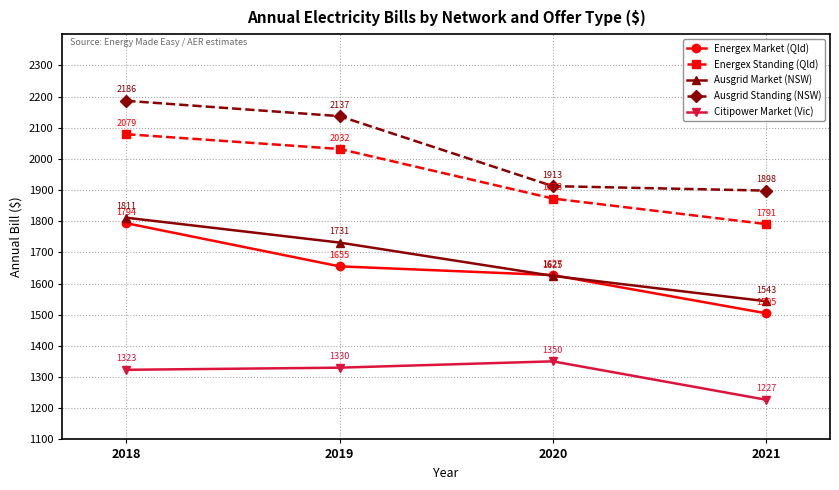

How many values in the Citipower Market (Vic) series are below 1330?

2